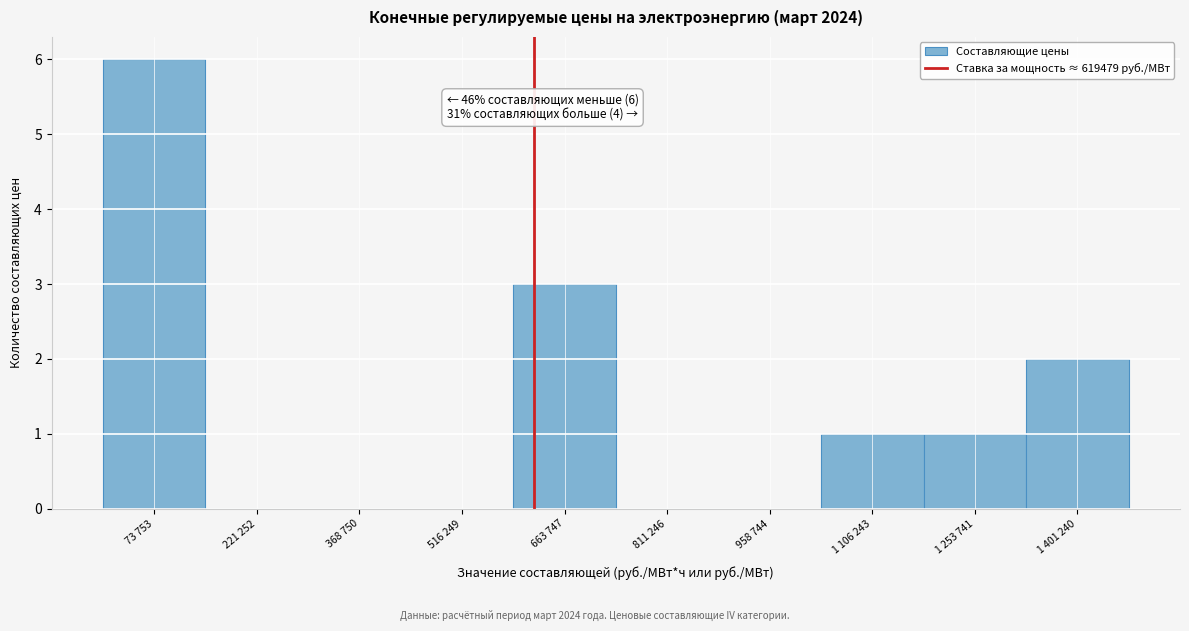

Reading left to right, transcribe all the data shown in this chart.

73 753=6	221 252=0	368 750=0	516 249=0	663 747=3	811 246=0	958 744=0	1 106 243=1	1 253 741=1	1 401 240=2